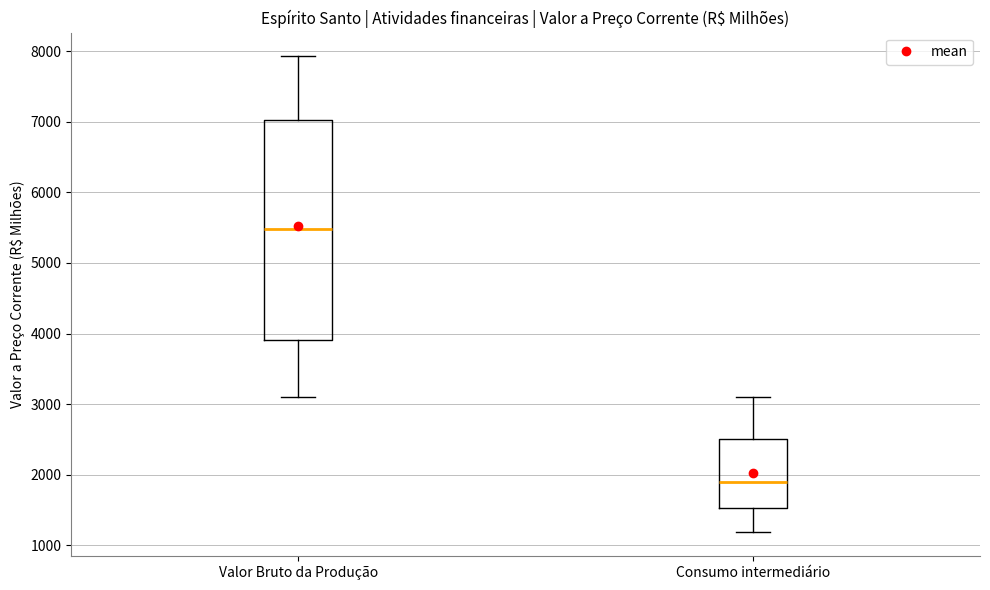

Which box's median line is the lowest?

Consumo intermediário